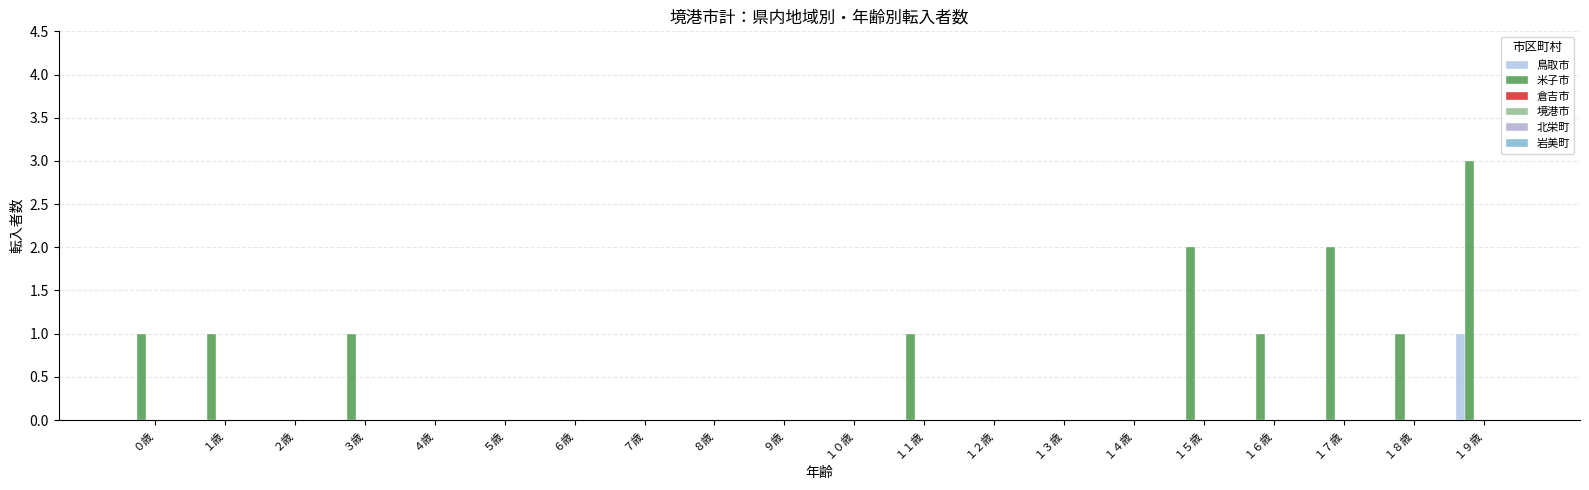

Rank the series by their maximum value, from highest to lowest.

米子市, 鳥取市, 倉吉市, 境港市, 北栄町, 岩美町